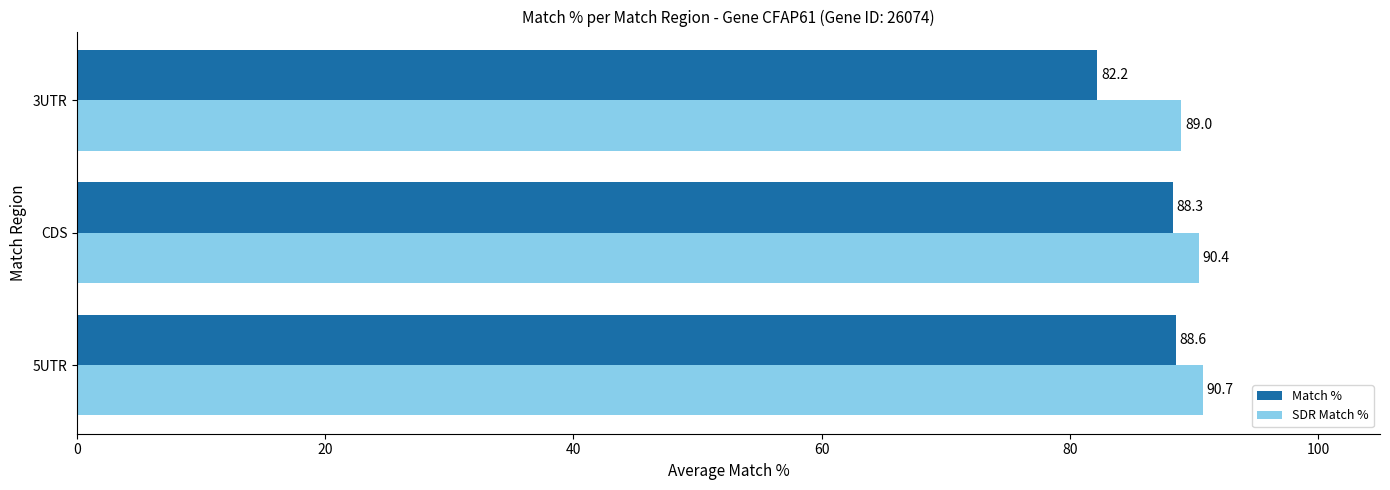

What is the sum of the Match % values at 3UTR and 5UTR?

170.8